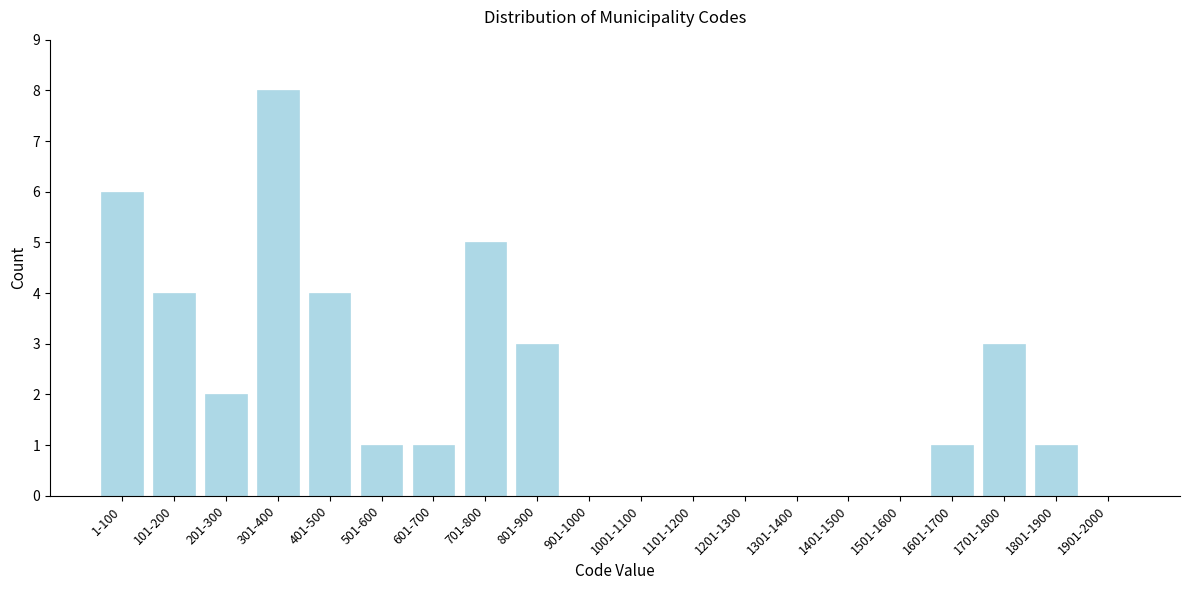

Reading left to right, extract all data points from this chart.

1-100=6	101-200=4	201-300=2	301-400=8	401-500=4	501-600=1	601-700=1	701-800=5	801-900=3	901-1000=0	1001-1100=0	1101-1200=0	1201-1300=0	1301-1400=0	1401-1500=0	1501-1600=0	1601-1700=1	1701-1800=3	1801-1900=1	1901-2000=0